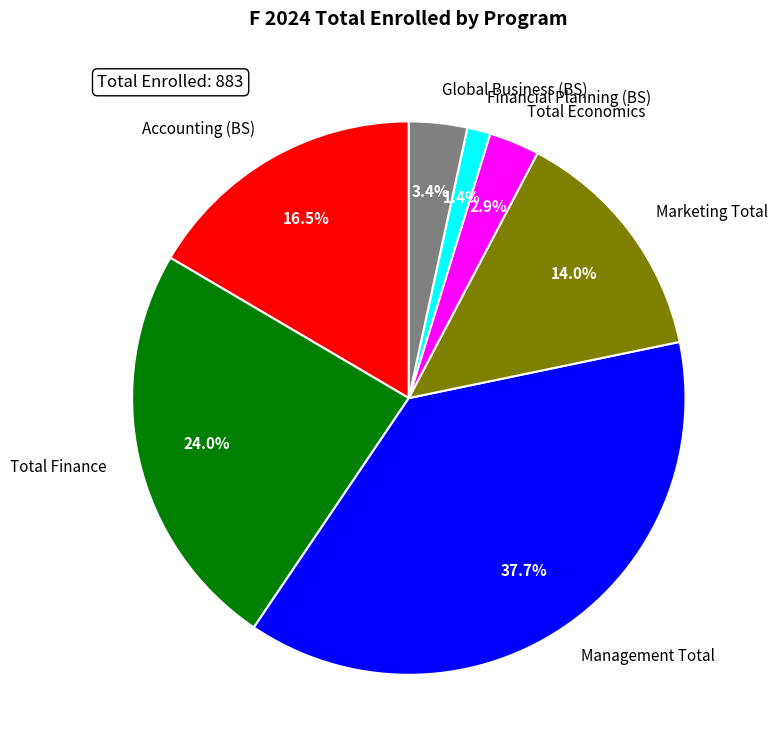

What is the ratio of the value at Marketing Total to the value at Total Finance?

0.6